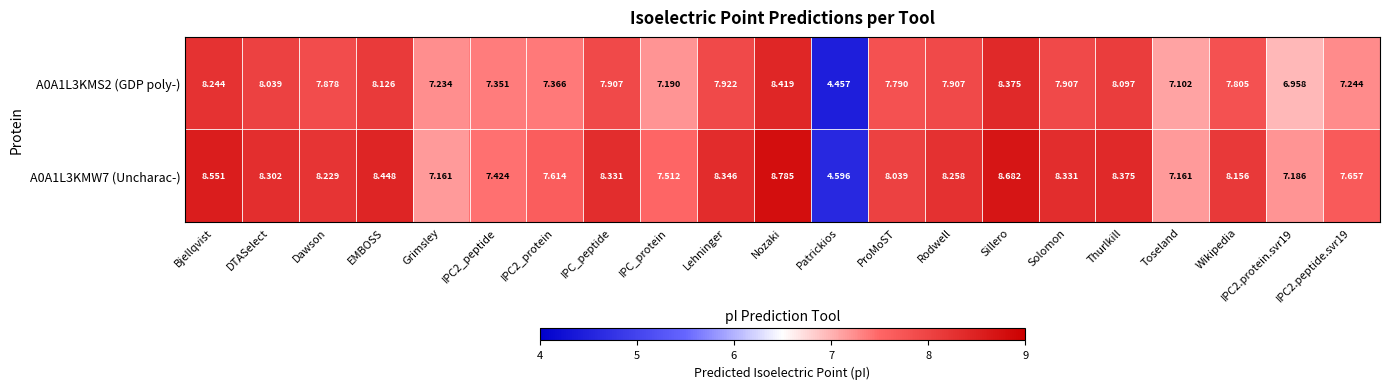

At which label does A0A1L3KMS2 (GDP poly-) reach its minimum?

Patrickios